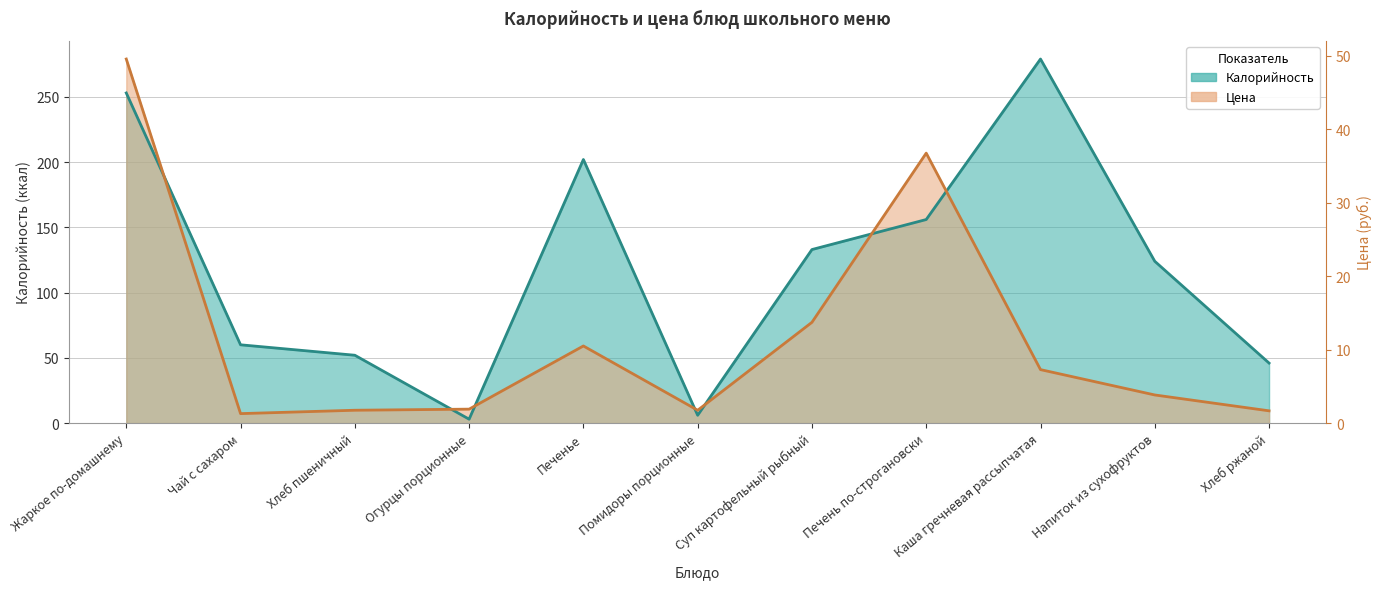

What is the difference between the Калорийность values at Печень по-строгановски and Хлеб ржаной?

110.0